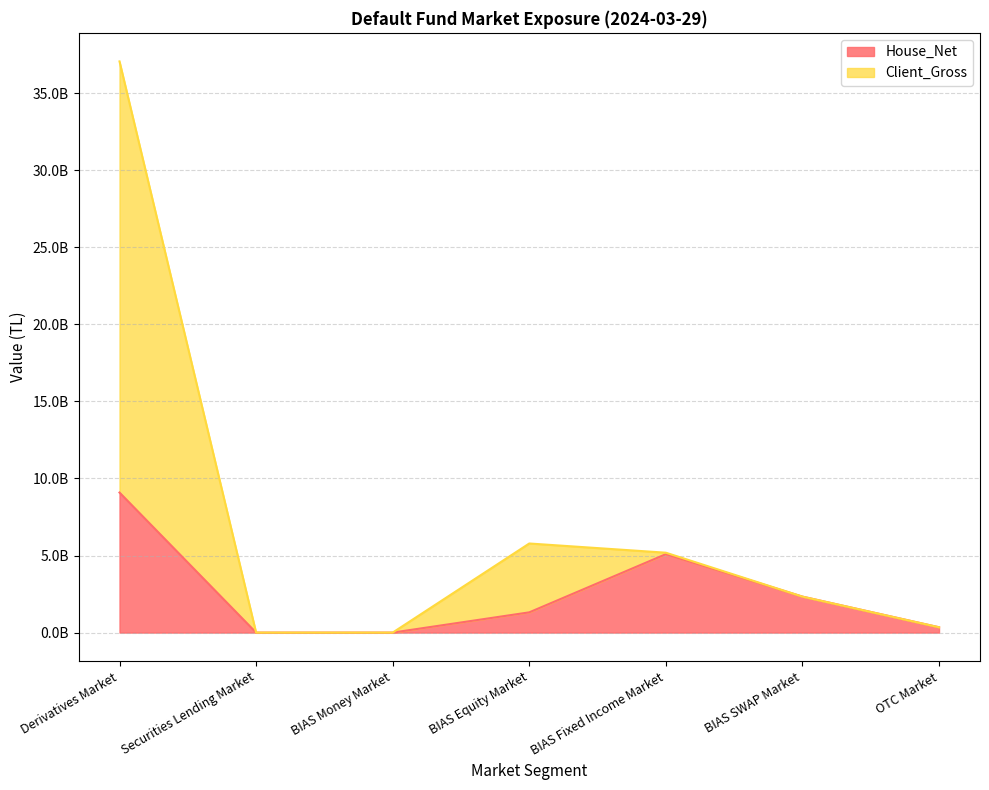

What is the average value of the Client_Gross series?

7244488657.0